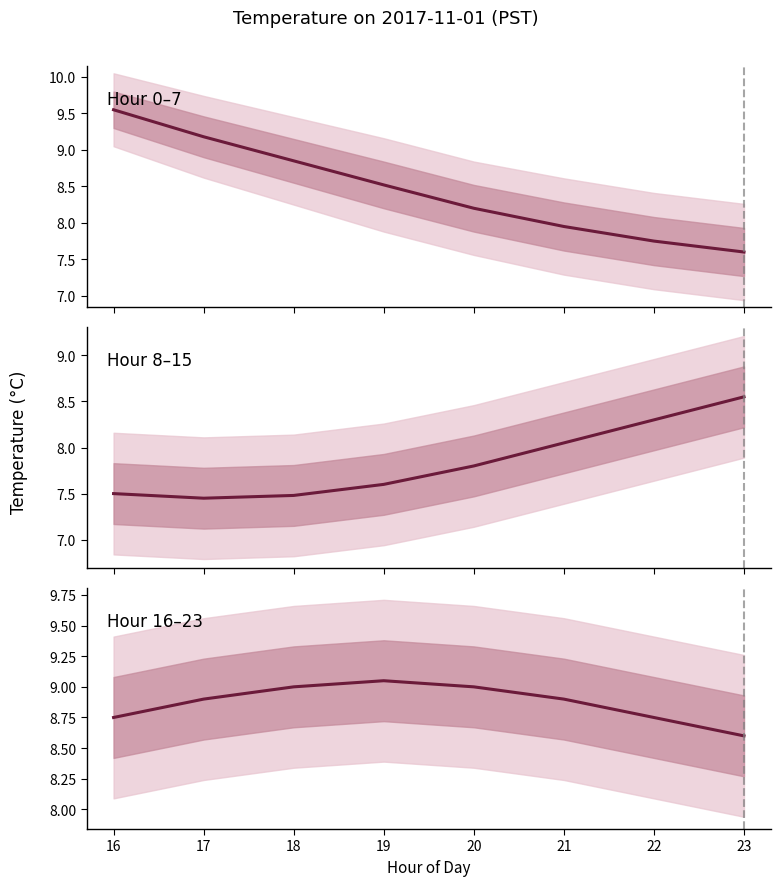

What is the approximate value at 23?

8.6